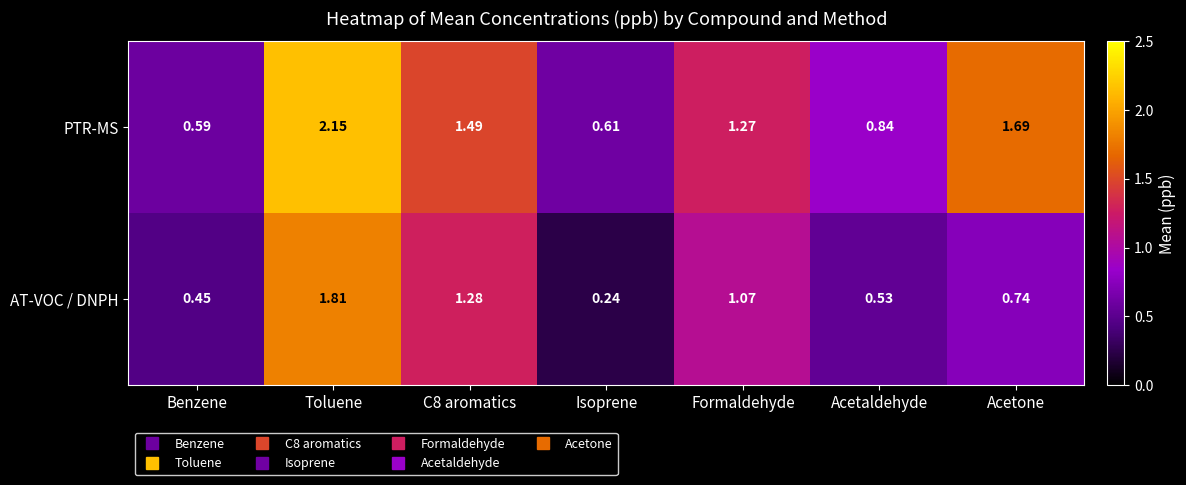

At which label does PTR-MS reach its minimum?

Benzene